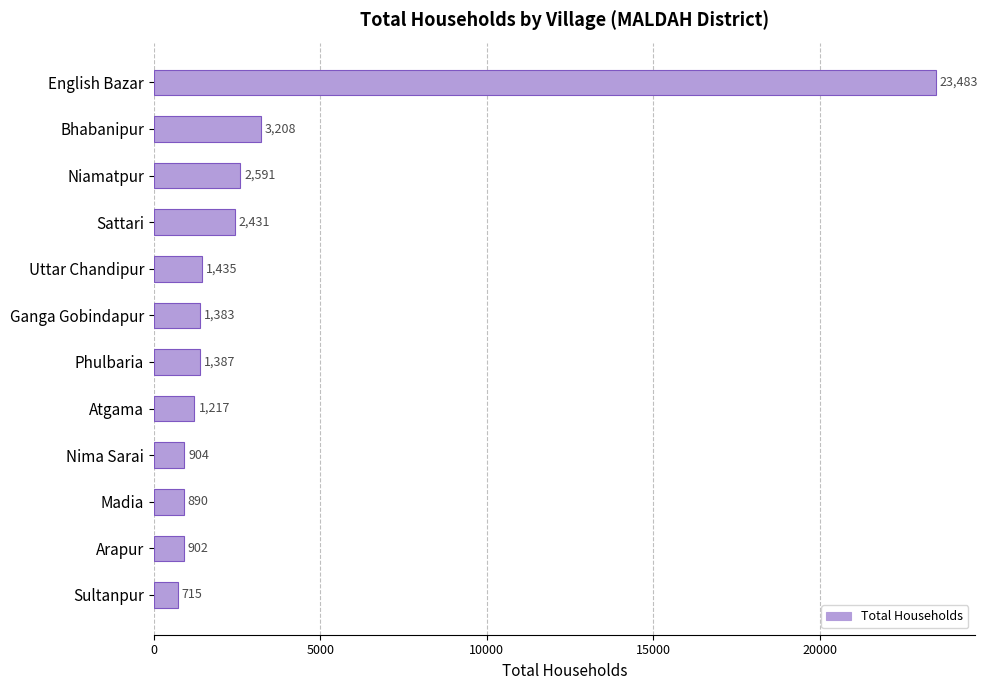

What is the difference between the second highest and minimum values?

2493